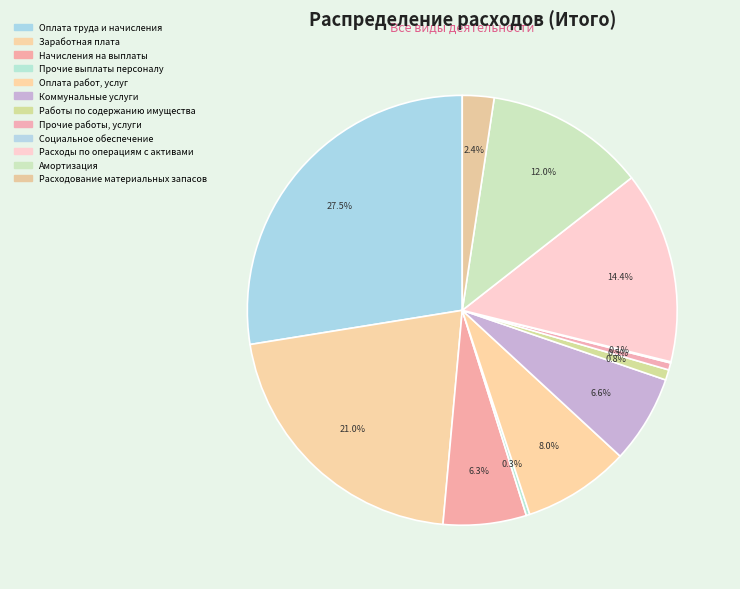

Which slice is the smallest?

Социальное обеспечение